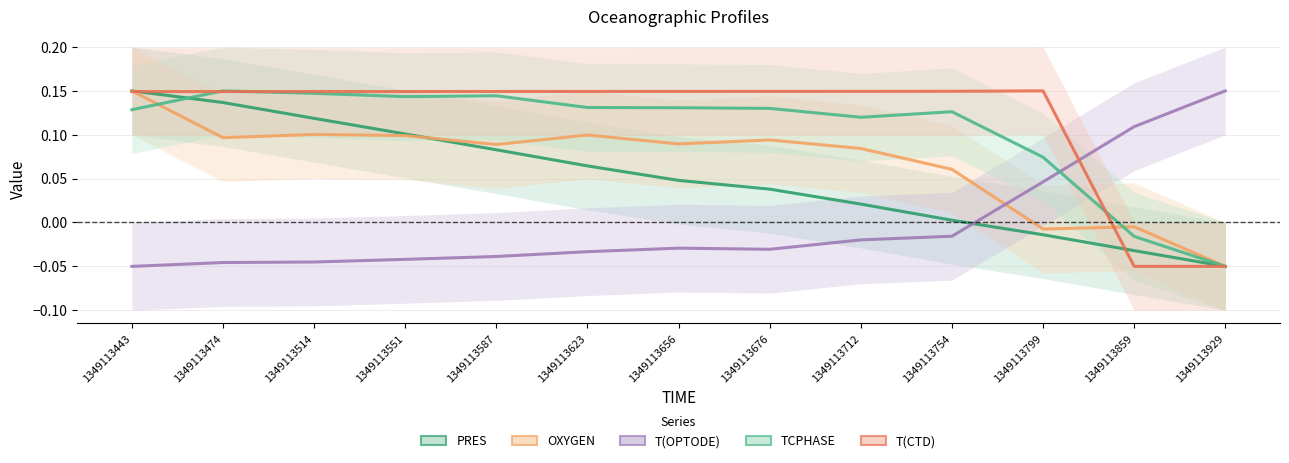

How many lines are shown in the chart?

5